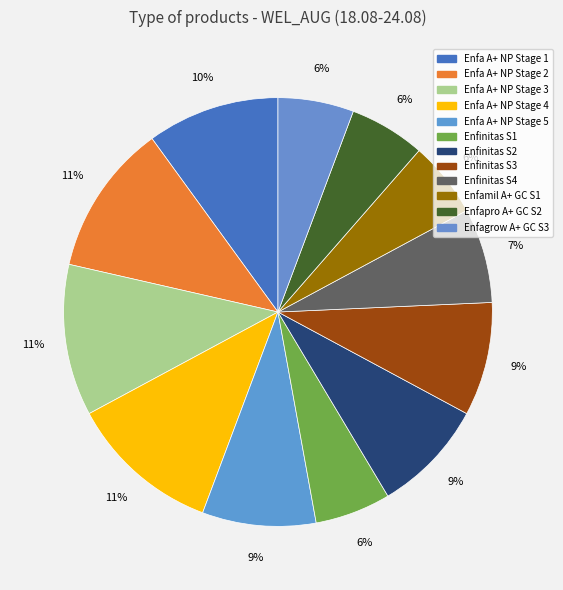

Count the number of slices in the pie.

12